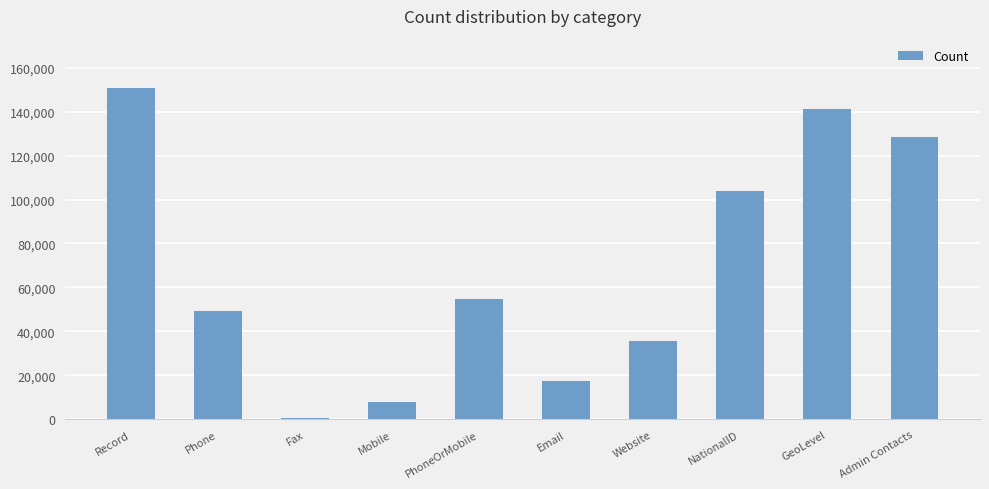

Reading left to right, transcribe all the data shown in this chart.

Record=150578	Phone=49106	Fax=563	Mobile=7703	PhoneOrMobile=54812	Email=17605	Website=35530	NationalID=103860	GeoLevel=141198	Admin Contacts=128534